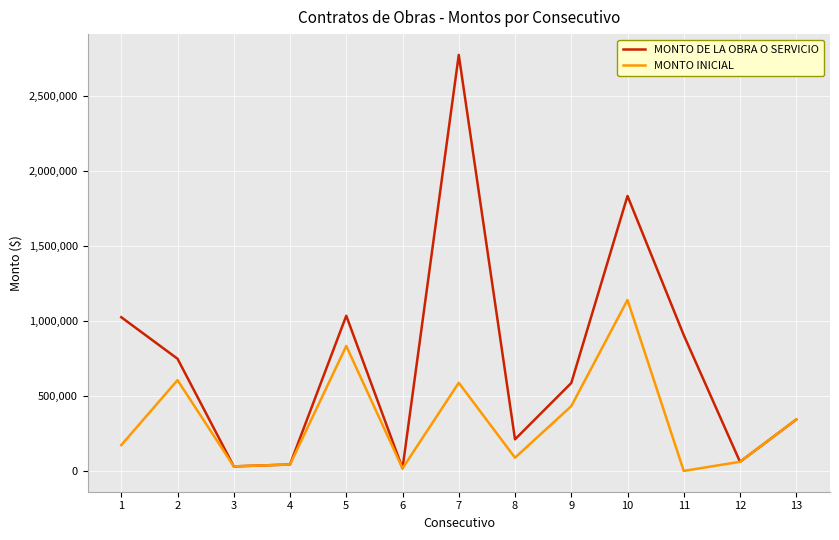

How many values in the MONTO DE LA OBRA O SERVICIO series exceed 586150?

7